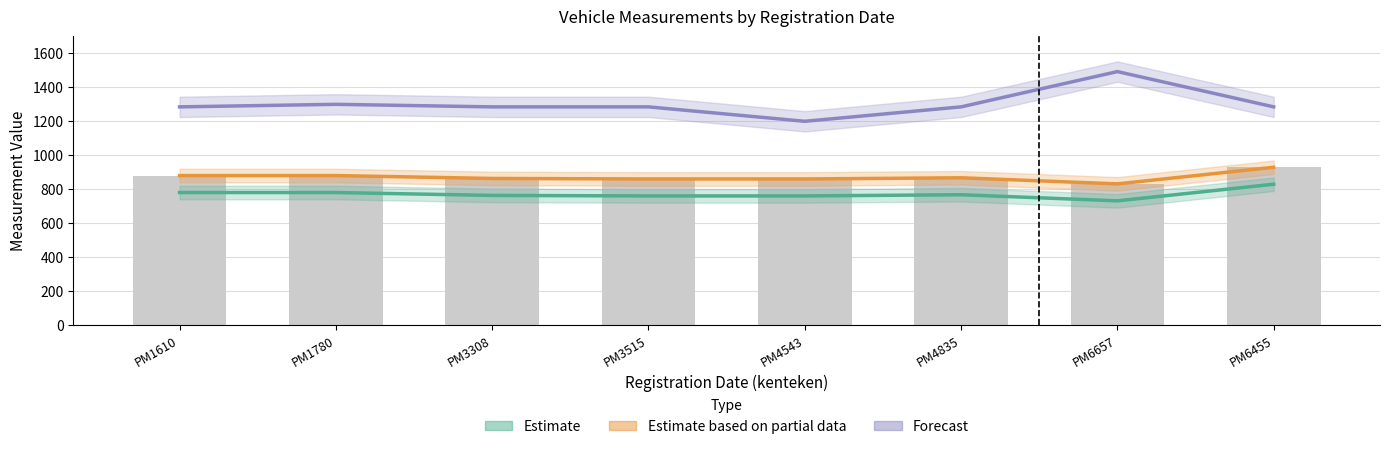

What is the total value across all series at PM4835?

2919